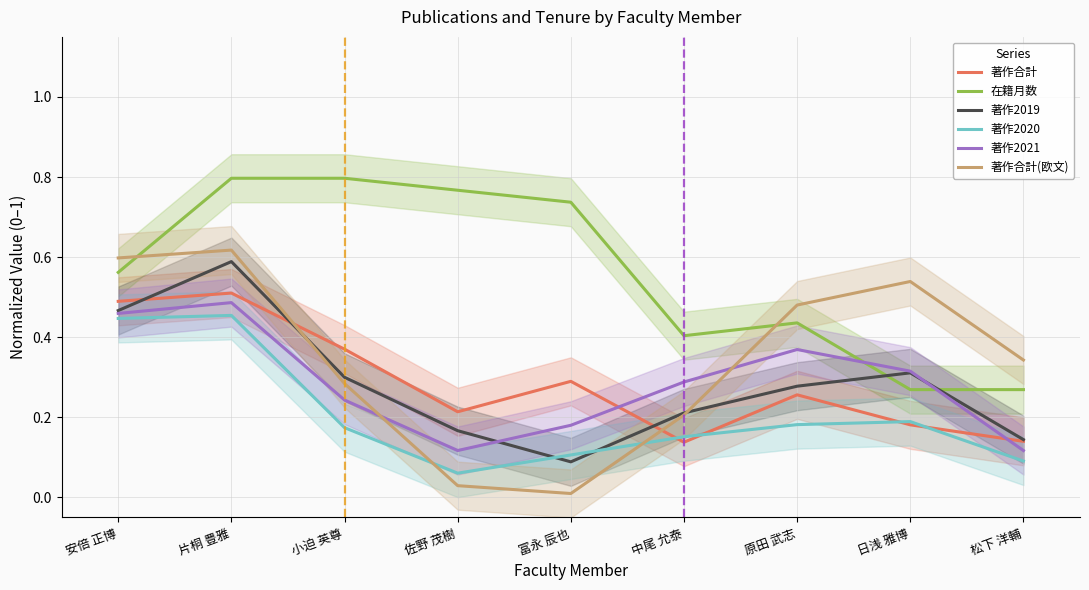

Reading left to right, extract all data points from this chart.

著作合計: 0.5	0.5	0.4	0.2	0.3	0.1	0.3	0.2	0.1
在籍月数: 0.6	0.8	0.8	0.8	0.7	0.4	0.4	0.3	0.3
著作2019: 0.5	0.6	0.3	0.2	0.1	0.2	0.3	0.3	0.1
著作2020: 0.4	0.5	0.2	0.1	0.1	0.2	0.2	0.2	0.1
著作2021: 0.5	0.5	0.2	0.1	0.2	0.3	0.4	0.3	0.1
著作合計(欧文): 0.6	0.6	0.3	0.0	0.0	0.2	0.5	0.5	0.3